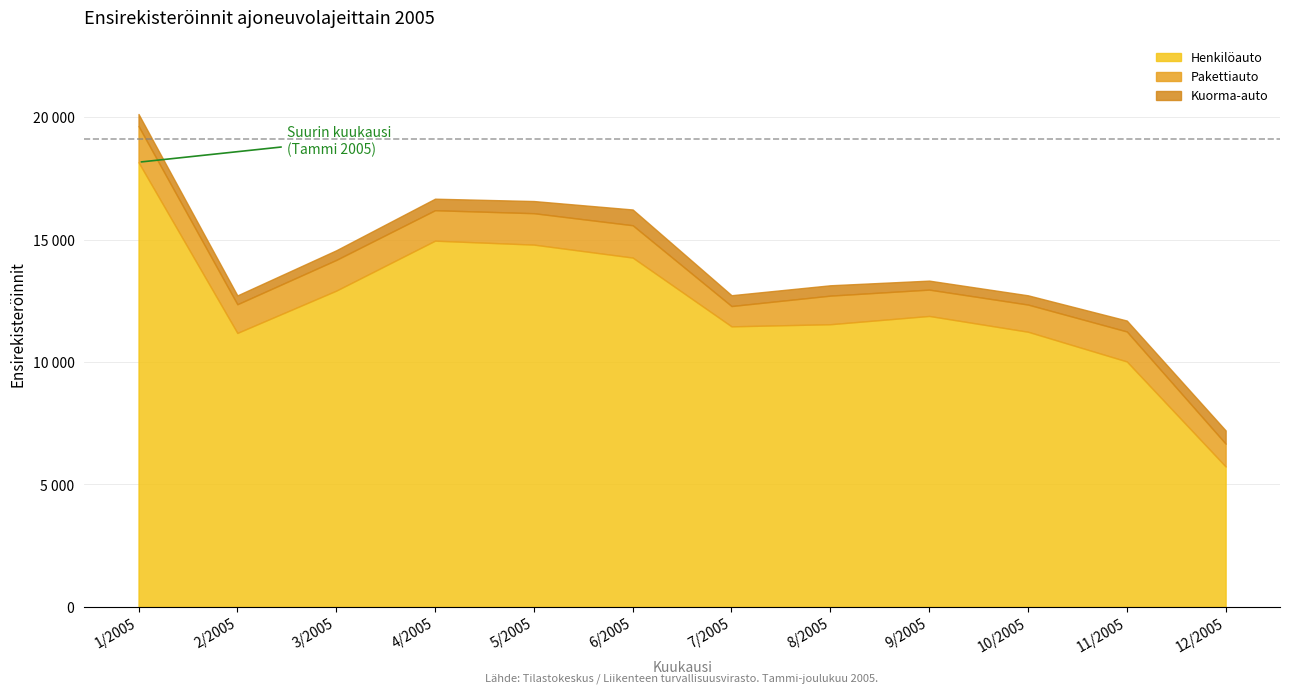

Does the chart have visible grid lines?

Yes